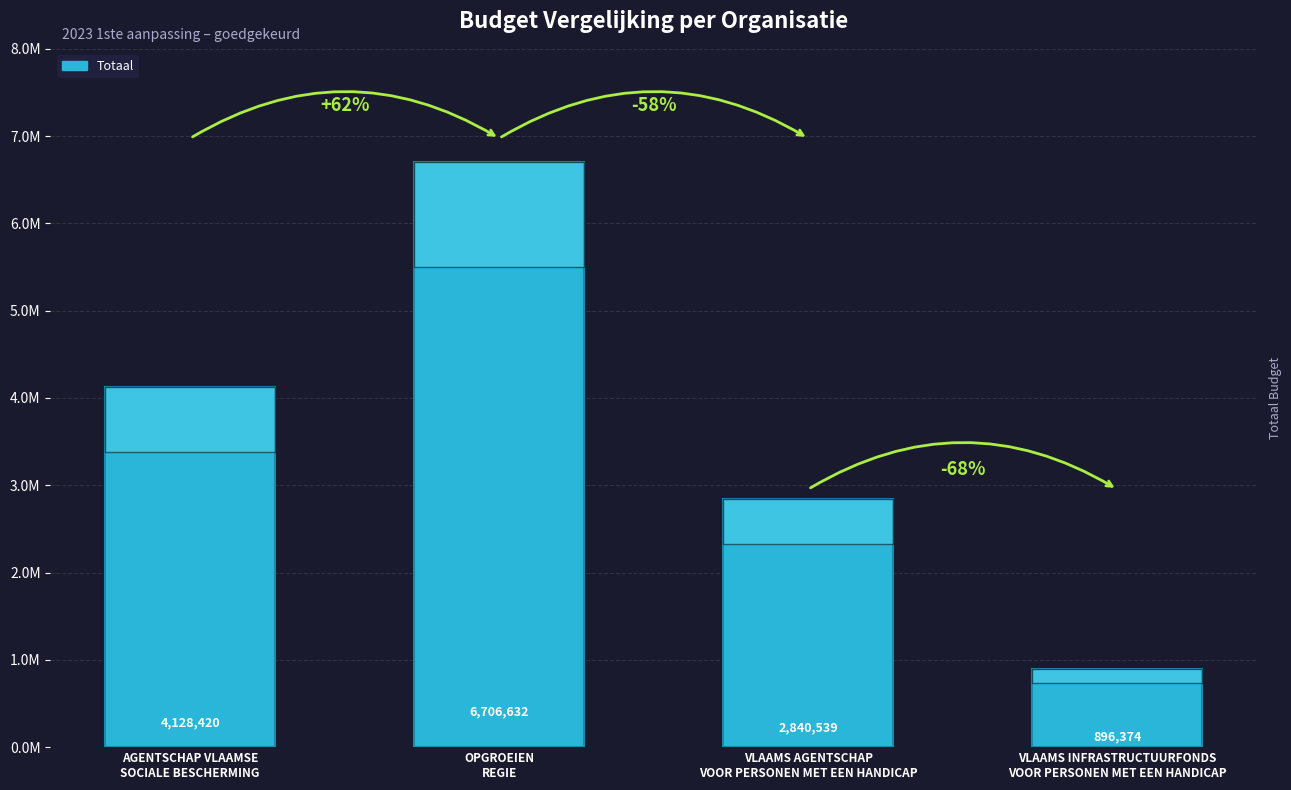

At which category does the chart reach its peak across all series?

OPGROEIEN
REGIE